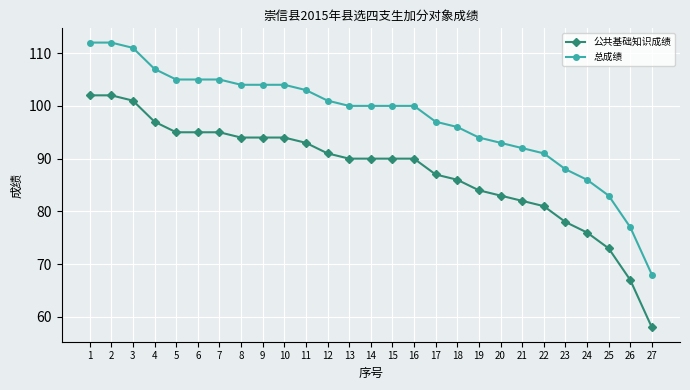

List the series in order of their overall mean, highest first.

总成绩, 公共基础知识成绩